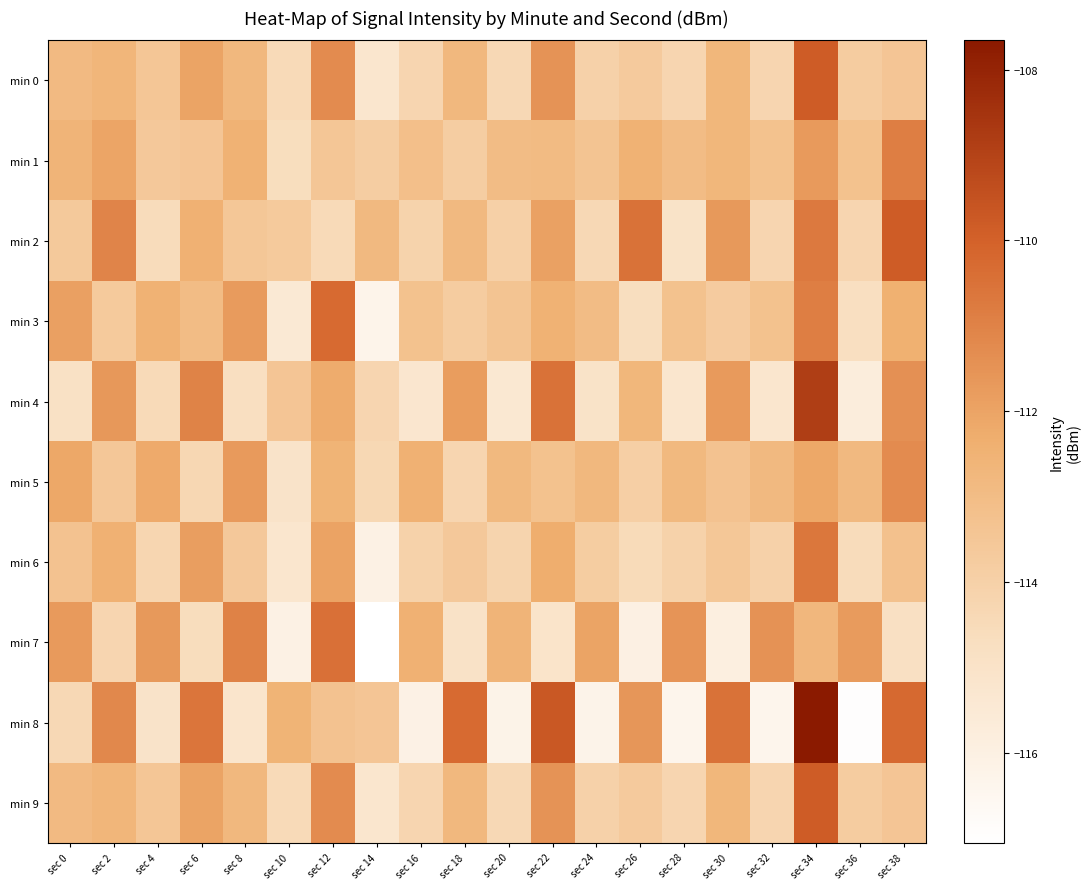

Rank the series by their maximum value, from highest to lowest.

min 8, min 4, min 0, min 2, min 9, min 3, min 7, min 6, min 1, min 5